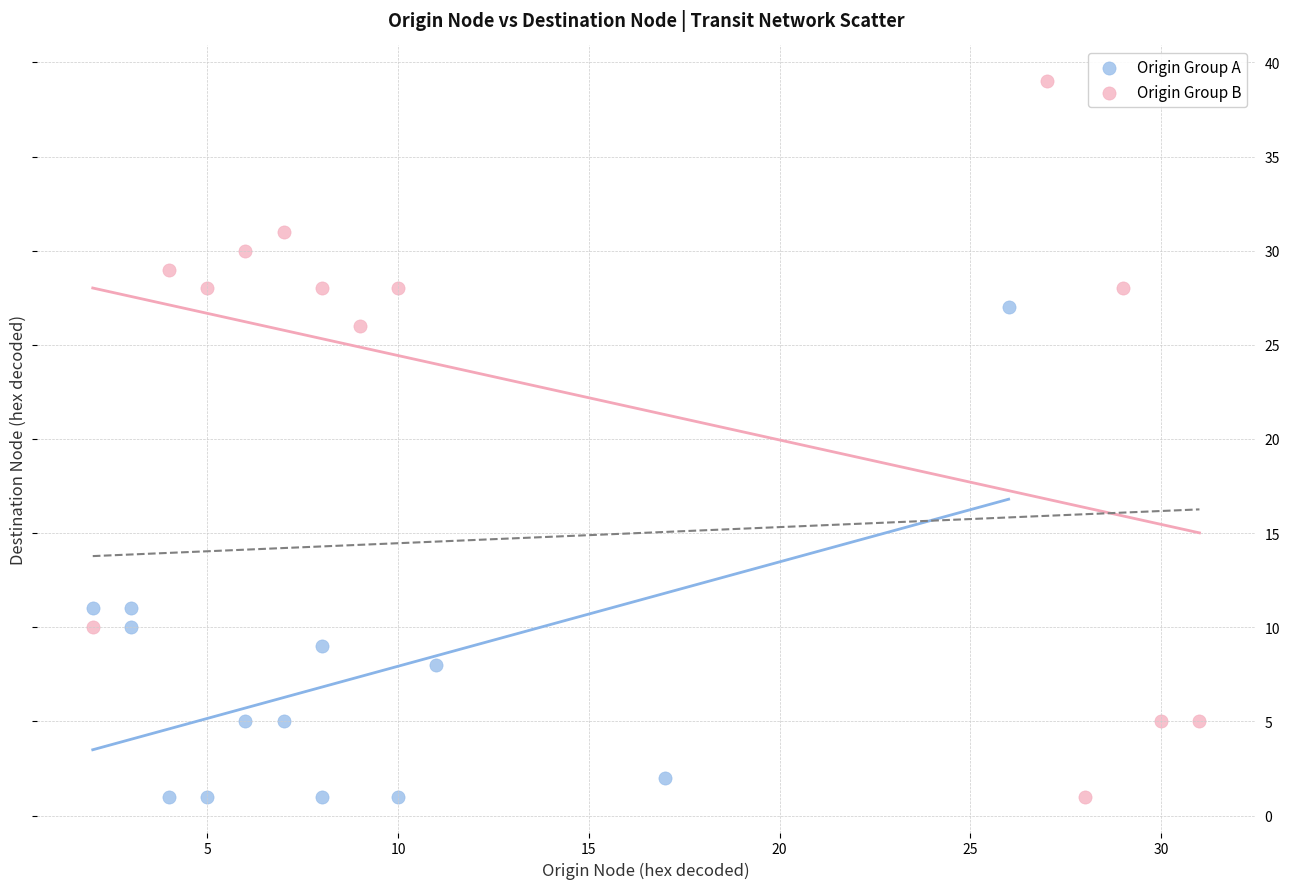

Which series contains the highest Y value?

Origin Group B